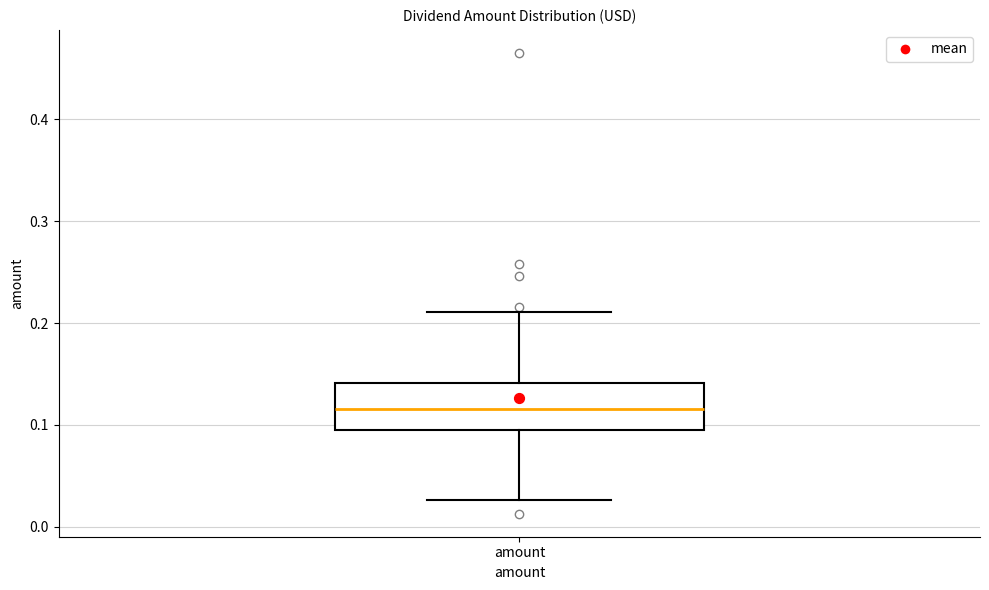

Read this box plot against the y-axis: the position of the median line, the range covered by the box, and the ends of both whiskers. The values are not printed on the chart, so give them approximately, as read against the axis.

median 0.12, box 0.09 to 0.14, whiskers 0.03 to 0.21